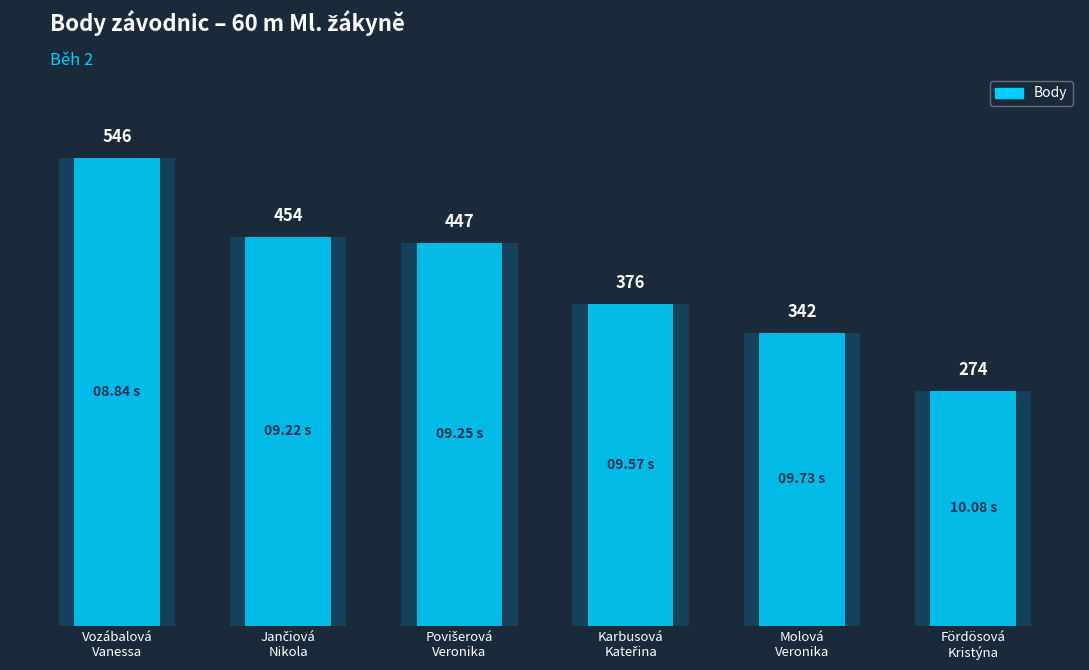

Does the chart contain any negative values?

No